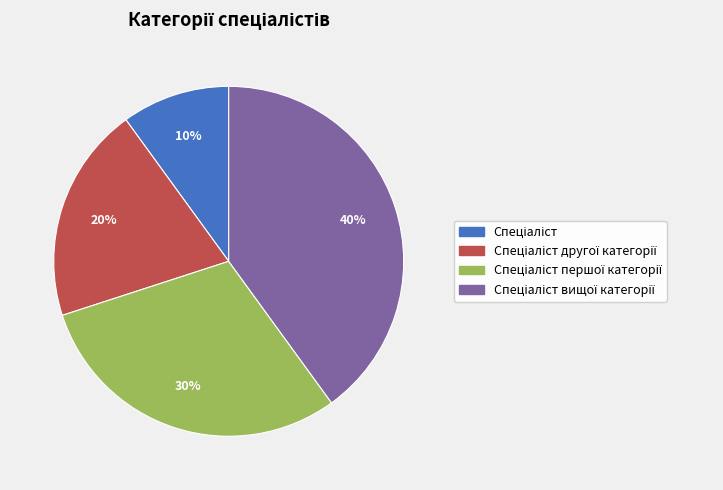

To the nearest percent, what is the average slice percentage?

25%